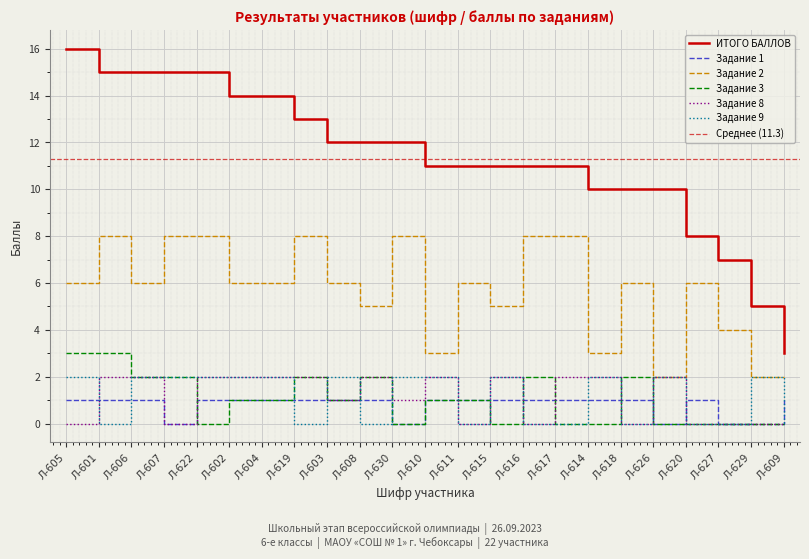

What are all the series names shown in the legend?

ИТОГО БАЛЛОВ, Задание 1, Задание 2, Задание 3, Задание 8, Задание 9